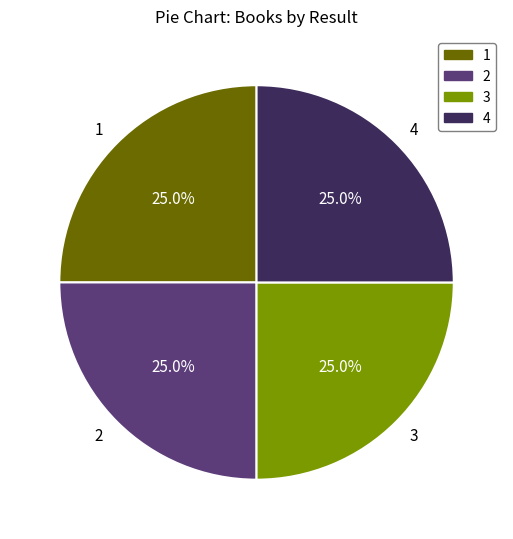

Combined, what portion of the pie is 1 and 3?

50.0%